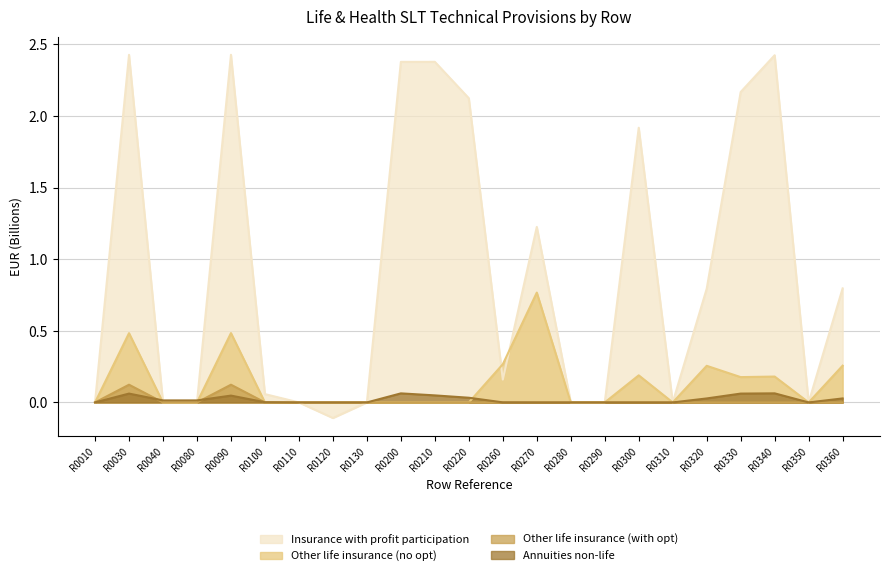

True or false: Annuities non-life and Other life insurance (no opt) intersect in this chart.

True